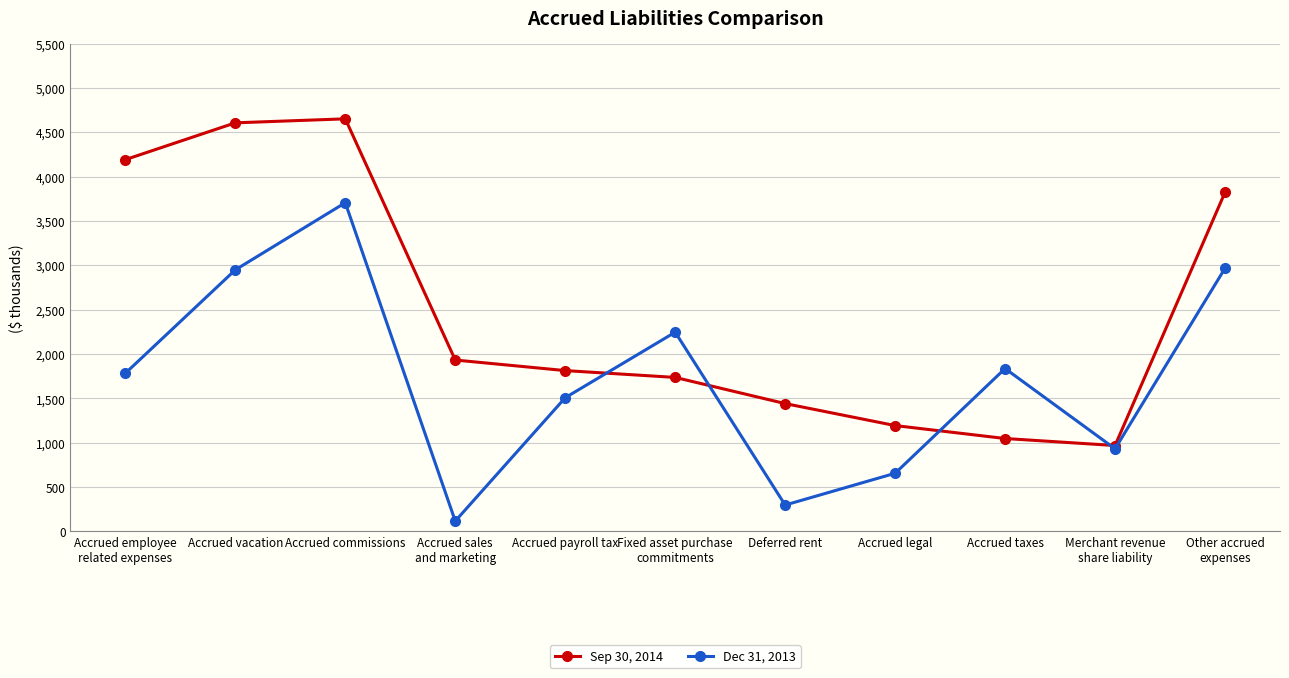

Read the Dec 31, 2013 value at Merchant revenue
share liability, to the nearest 100.

900